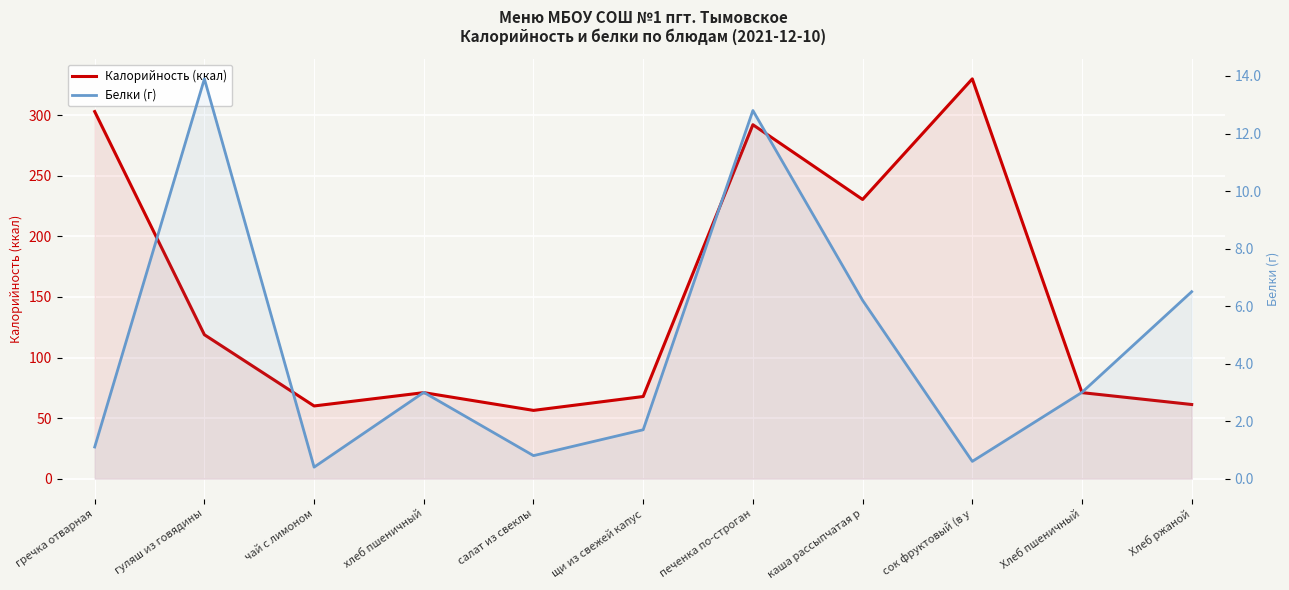

Reading left to right, list all the values displayed in this chart.

Калорийность (ккал): 303.0	118.8	60.0	71.0	56.3	67.8	292.1	230.4	330.0	71.0	61.2
Белки (г): 1.1	13.9	0.4	3.0	0.8	1.7	12.8	6.2	0.6	3.0	6.5